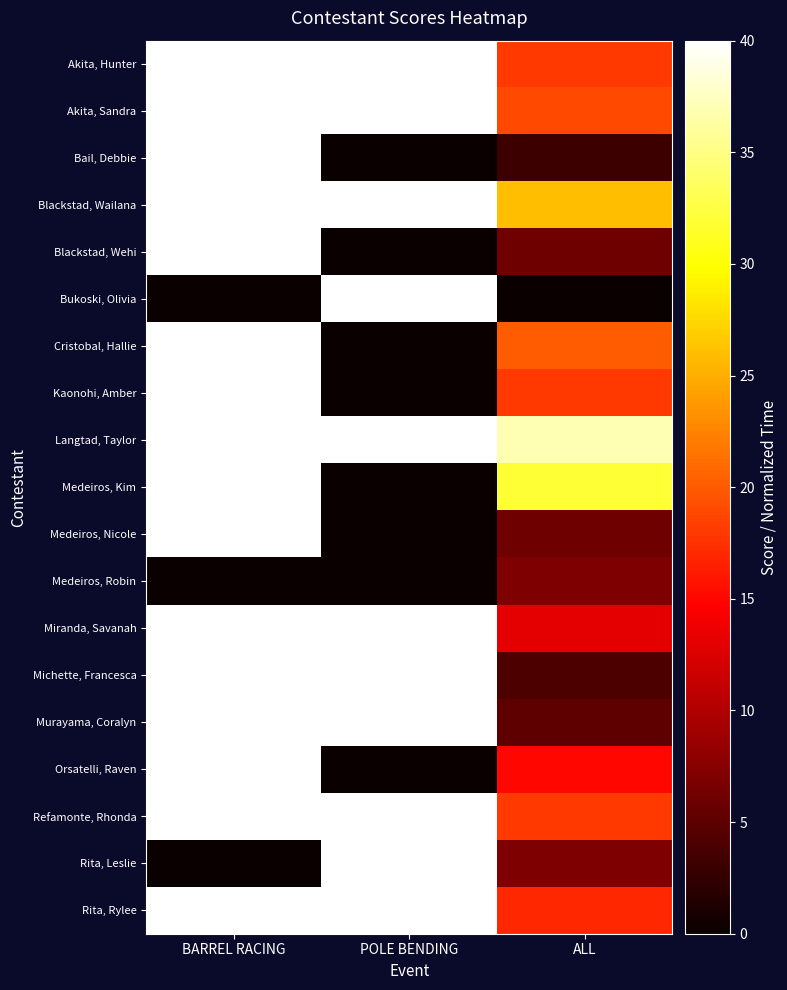

Reading left to right, transcribe all the data shown in this chart.

Akita, Hunter: BARREL RACING=202.7	POLE BENDING=89.8	ALL=18.0
Akita, Sandra: BARREL RACING=206.9	POLE BENDING=102.3	ALL=19.0
Bail, Debbie: BARREL RACING=209.4	POLE BENDING=0.0	ALL=3.0
Blackstad, Wailana: BARREL RACING=231.3	POLE BENDING=120.1	ALL=26.0
Blackstad, Wehi: BARREL RACING=214.5	POLE BENDING=0.0	ALL=6.0
Bukoski, Olivia: BARREL RACING=0.0	POLE BENDING=84.2	ALL=0.0
Cristobal, Hallie: BARREL RACING=229.7	POLE BENDING=0.0	ALL=20.0
Kaonohi, Amber: BARREL RACING=231.7	POLE BENDING=0.0	ALL=18.0
Langtad, Taylor: BARREL RACING=239.7	POLE BENDING=121.2	ALL=37.0
Medeiros, Kim: BARREL RACING=233.3	POLE BENDING=0.0	ALL=32.0
Medeiros, Nicole: BARREL RACING=232.6	POLE BENDING=0.0	ALL=6.0
Medeiros, Robin: BARREL RACING=0.0	POLE BENDING=0.0	ALL=7.0
Miranda, Savanah: BARREL RACING=235.8	POLE BENDING=117.1	ALL=13.0
Michette, Francesca: BARREL RACING=221.1	POLE BENDING=116.2	ALL=4.0
Murayama, Coralyn: BARREL RACING=229.6	POLE BENDING=113.9	ALL=5.0
Orsatelli, Raven: BARREL RACING=231.7	POLE BENDING=0.0	ALL=15.0
Refamonte, Rhonda: BARREL RACING=207.5	POLE BENDING=115.3	ALL=18.0
Rita, Leslie: BARREL RACING=0.0	POLE BENDING=118.6	ALL=7.0
Rita, Rylee: BARREL RACING=236.9	POLE BENDING=118.2	ALL=17.0